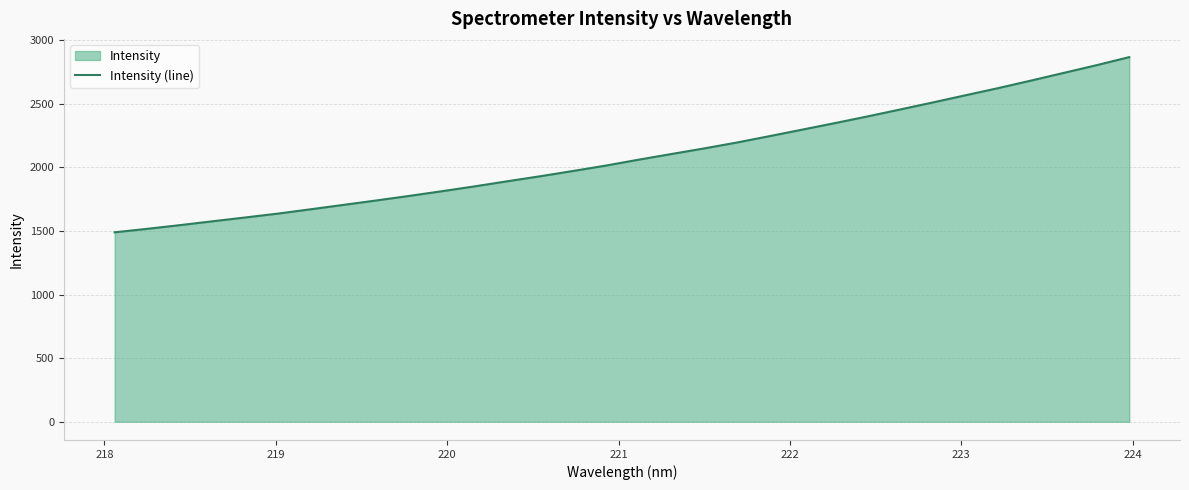

Does the chart have visible grid lines?

Yes